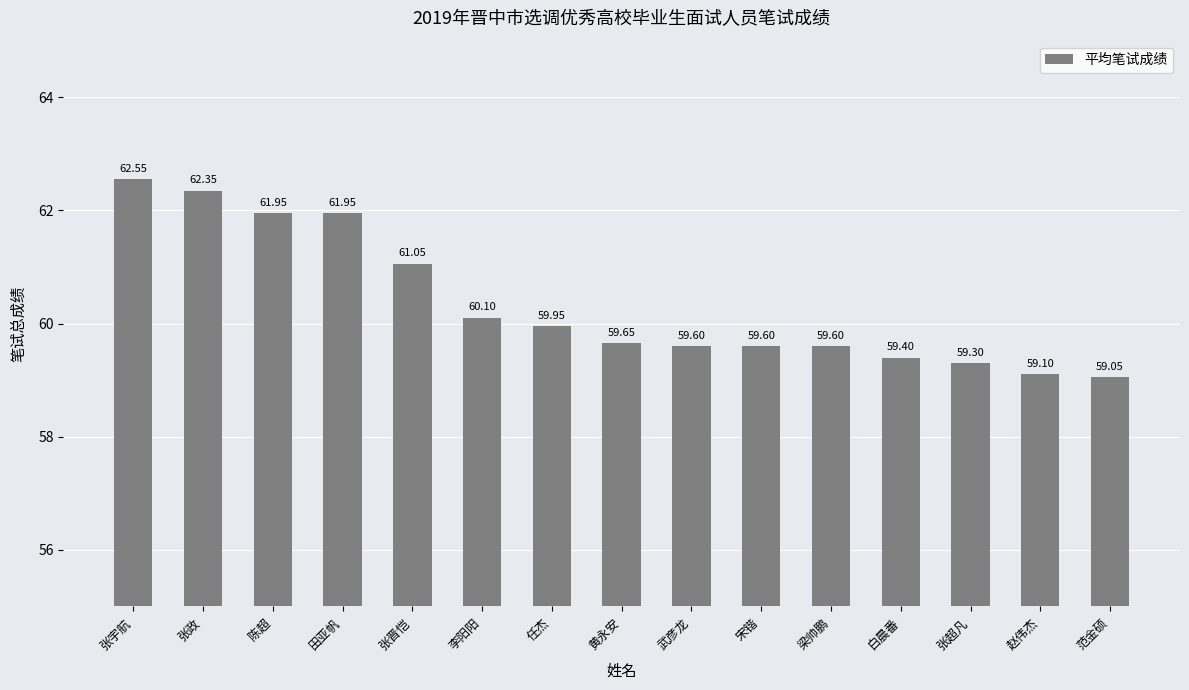

What is the difference between the maximum and minimum values?

3.5